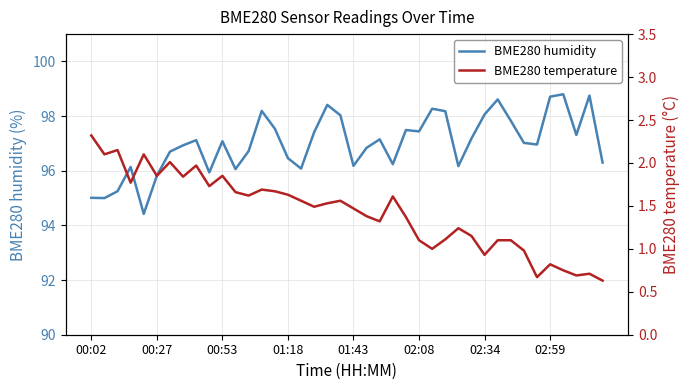

How many data points in BME280 humidity are less than 97?

19